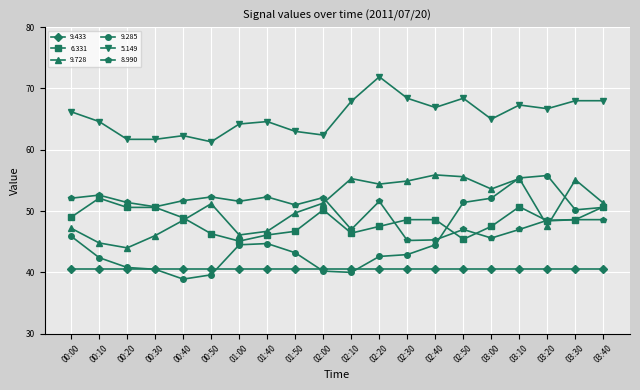

What is the greatest value displayed?

71.9